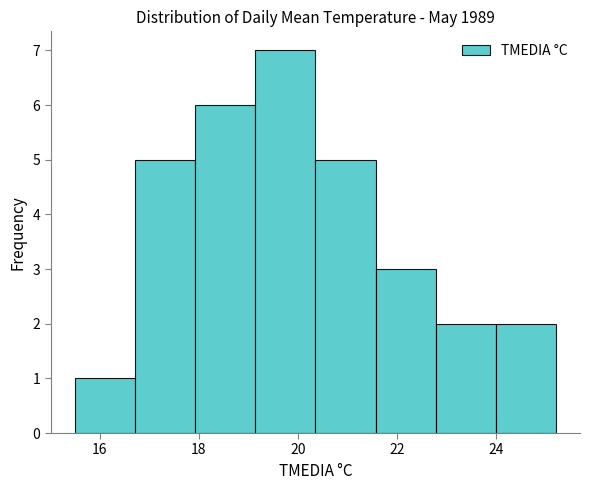

Over which range of the x-axis is the bar tallest?

19.2 to 20.4